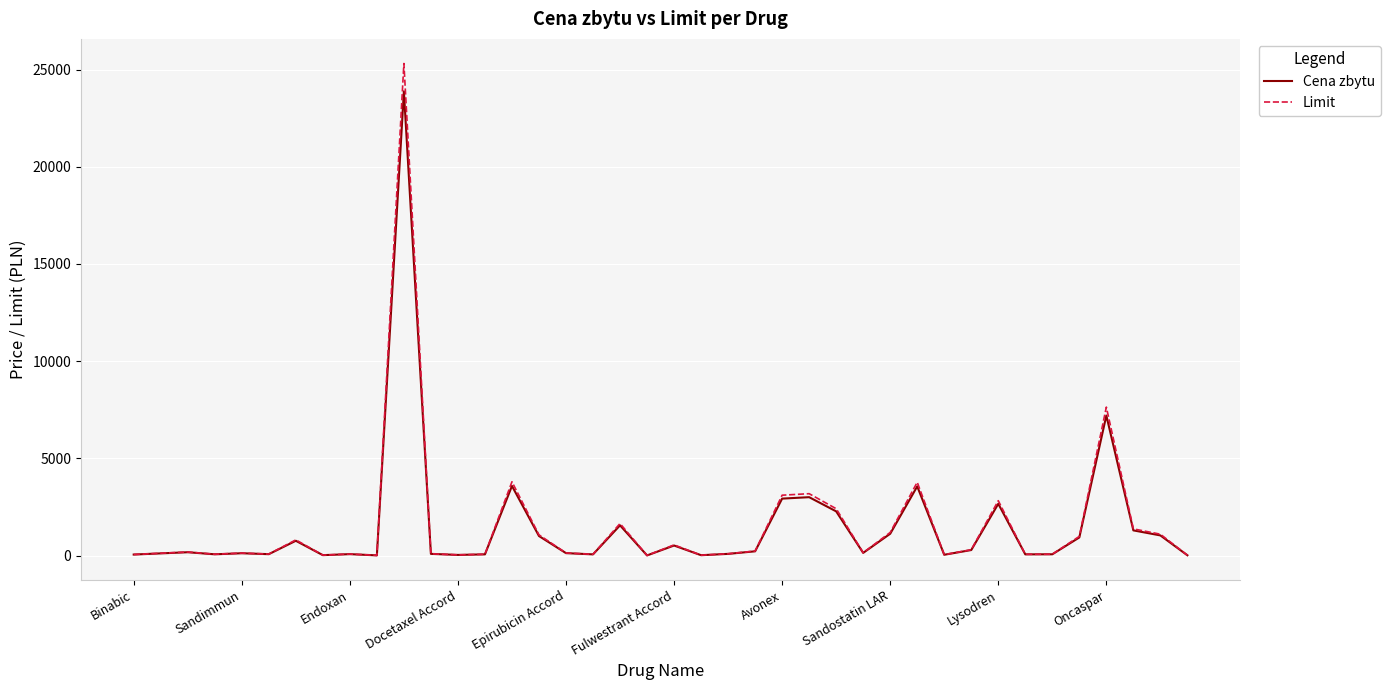

What is the maximum value shown in the chart?

25311.5